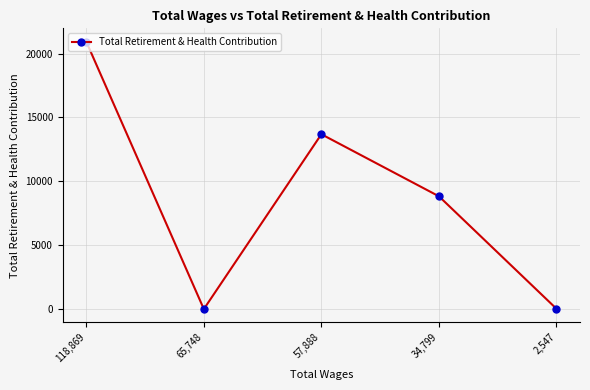

What is the difference between the second highest and second lowest values?

13664